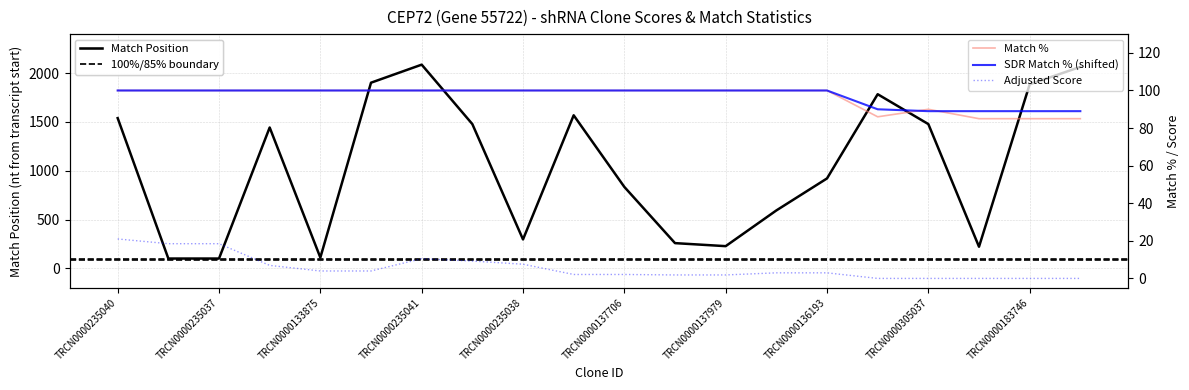

At which label is Match Position closest to 1093?

TRCN0000136193